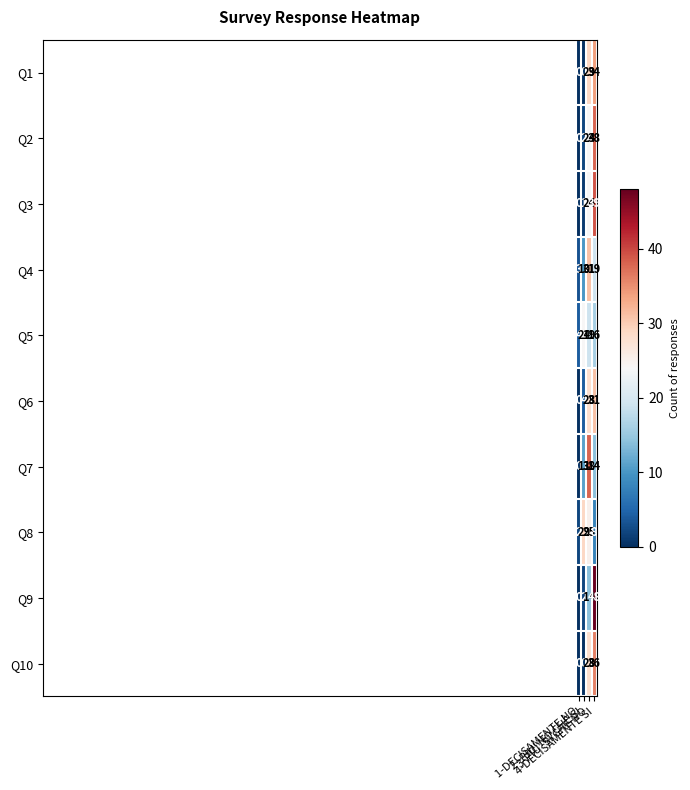

What is the average value of the Q2 series?

16